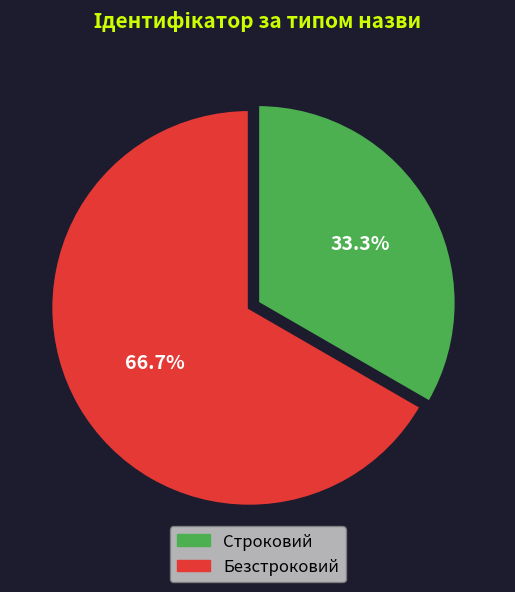

How many segments does this pie chart have?

2